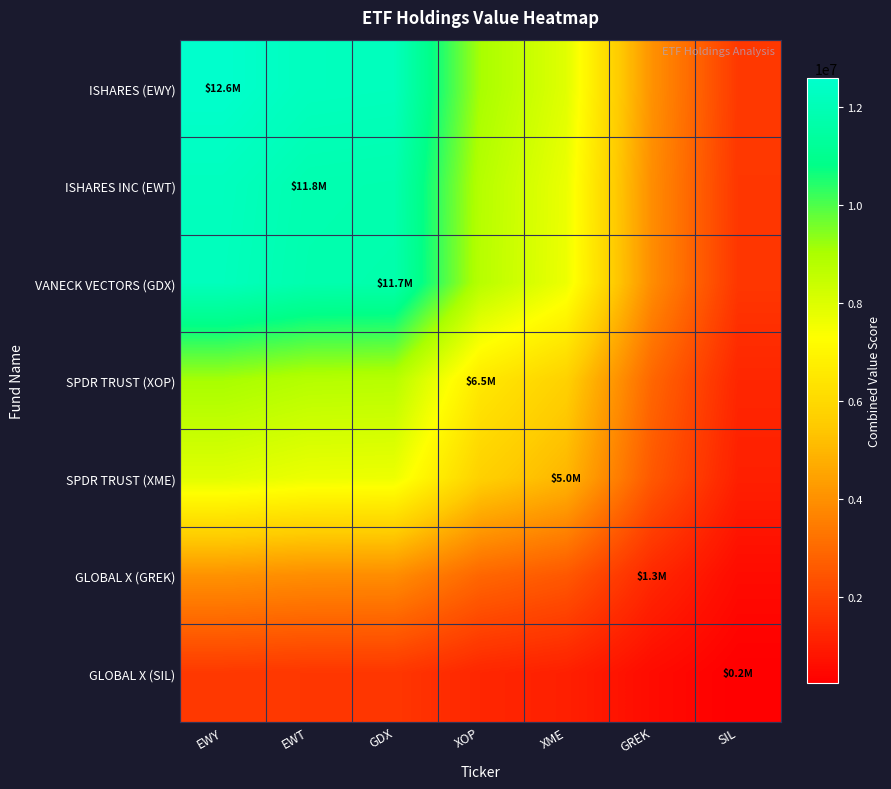

Rank the series by their maximum value, from lowest to highest.

GLOBAL X (SIL), GLOBAL X (GREK), SPDR TRUST (XME), SPDR TRUST (XOP), VANECK VECTORS (GDX), ISHARES INC (EWT), ISHARES (EWY)